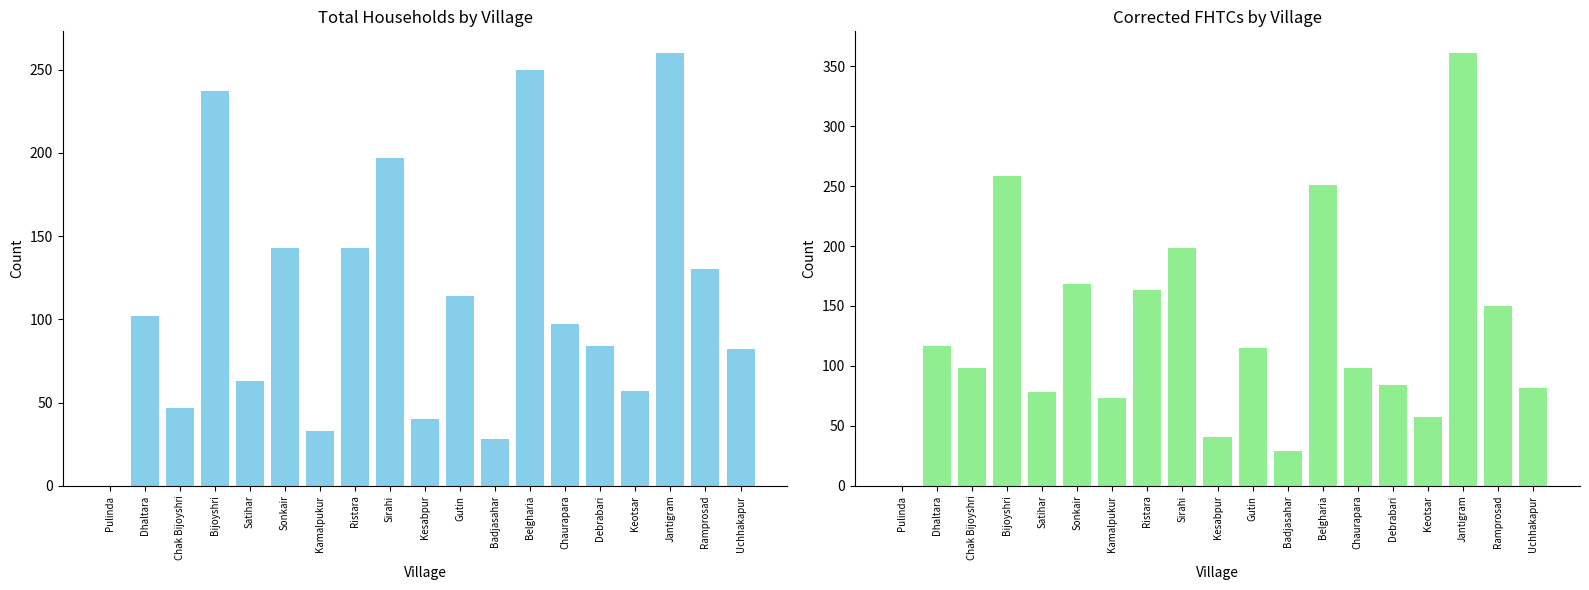

Reading left to right, what are all the values shown in this chart?

Total Households: 0	102	47	237	63	143	33	143	197	40	114	28	250	97	84	57	260	130	82
Corrected FHTCs: 0	117	98	258	78	168	73	163	198	41	115	29	251	98	84	57	361	150	82